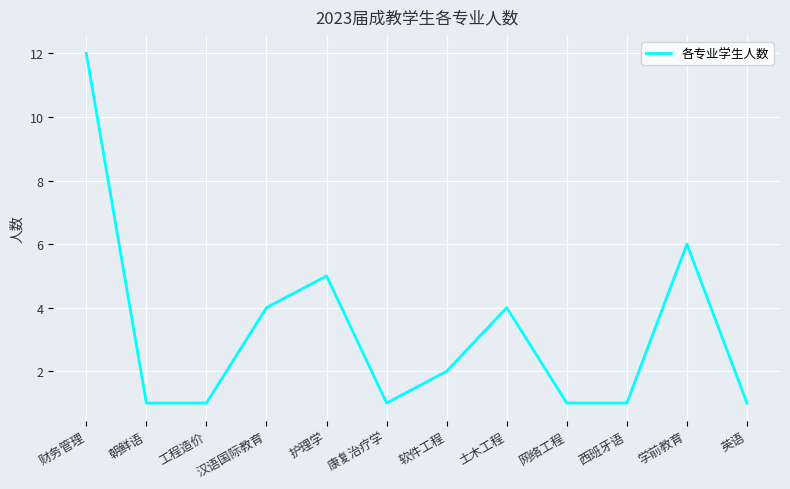

What position from the right is 康复治疗学?

7